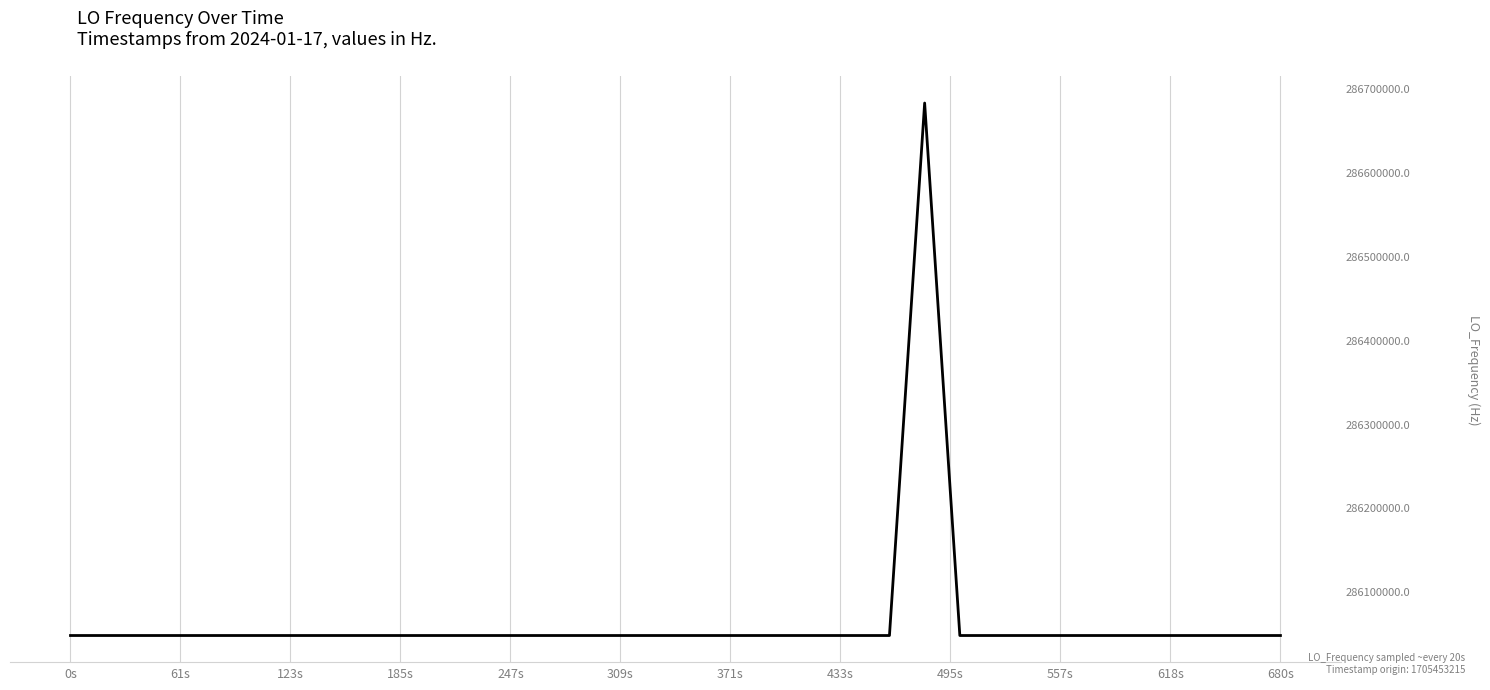

True or false: the data has more than 0 interior local peaks.

True